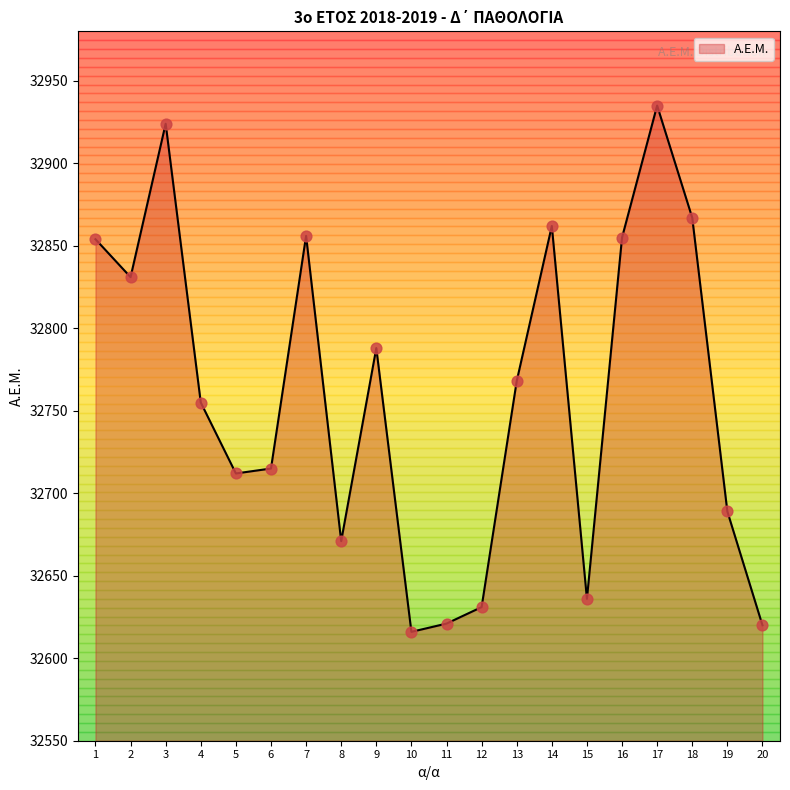

Which has a higher value, 20 or 8?

8